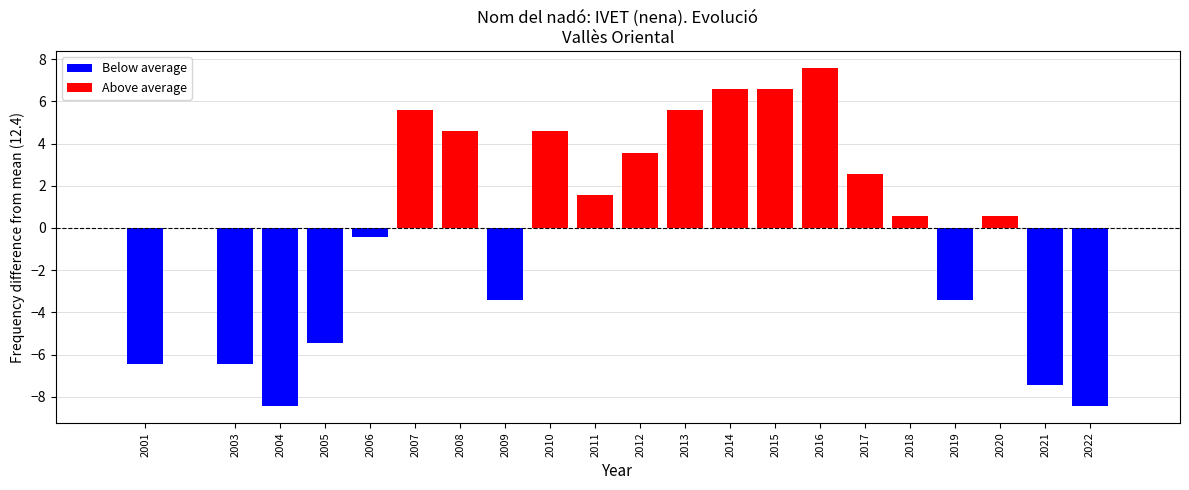

The value at 2014 is 9. True or false?

False